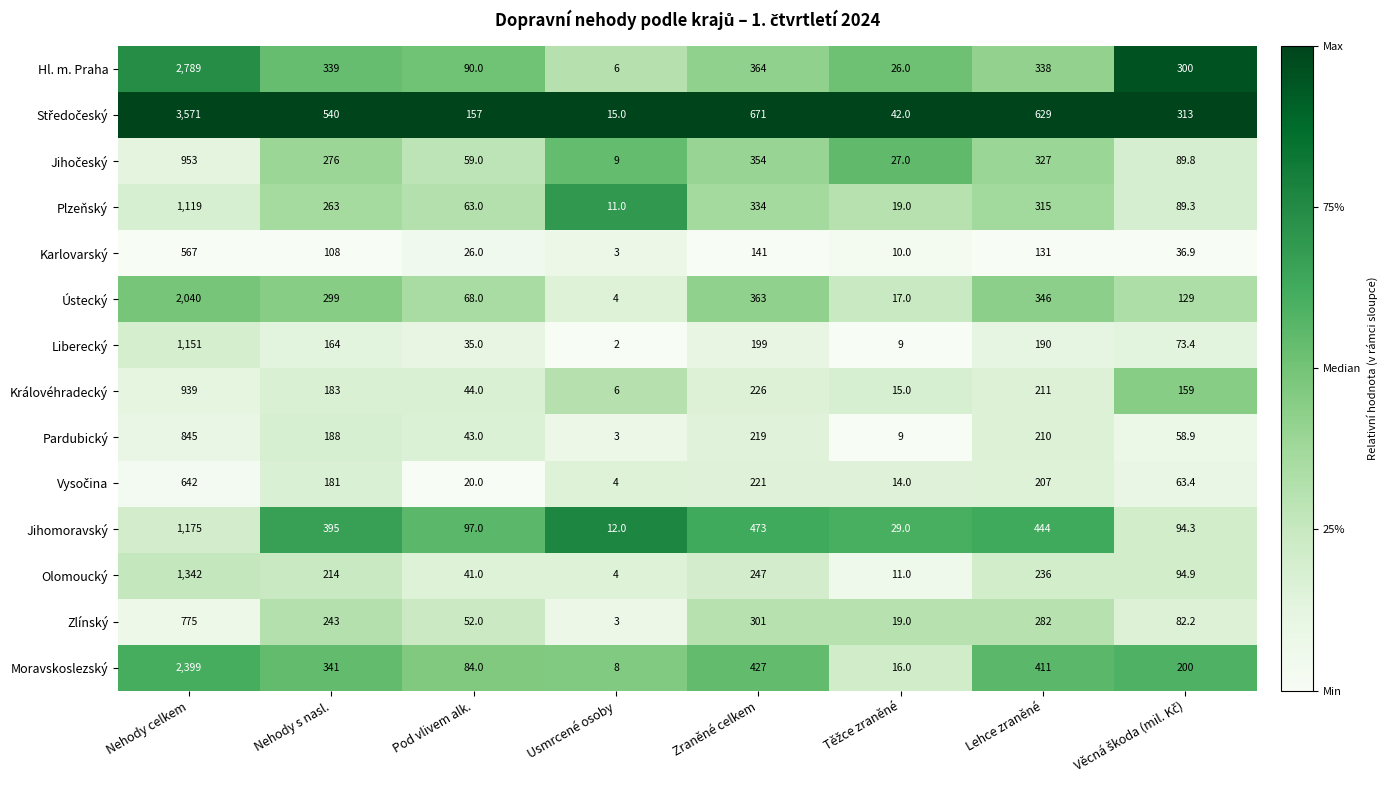

What is the total value across all series at Nehody celkem?

20307.0